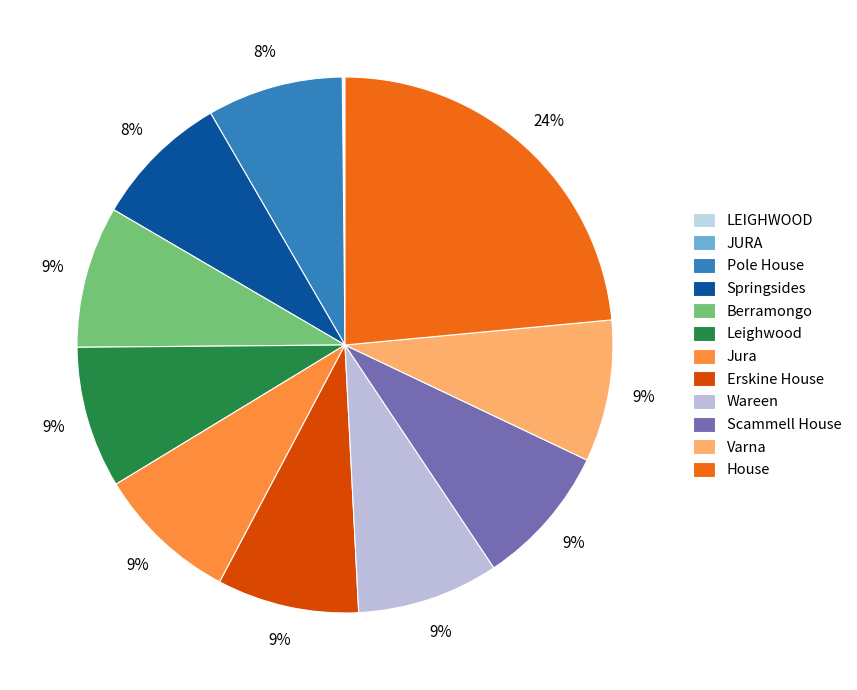

How many segments does this pie chart have?

12